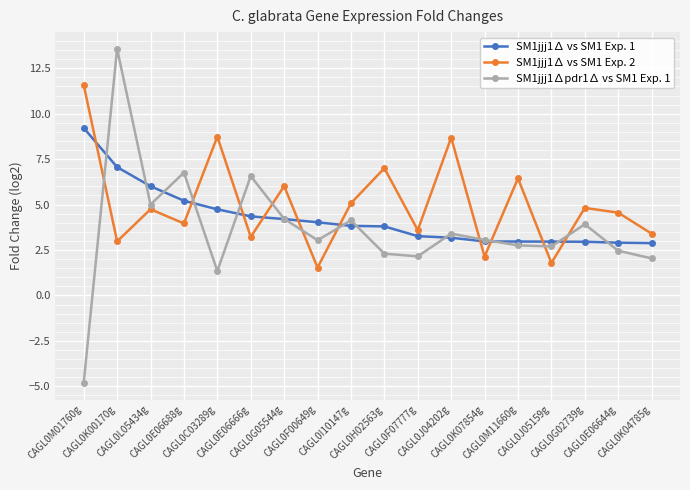

What is the minimum value shown in the chart?

-4.8